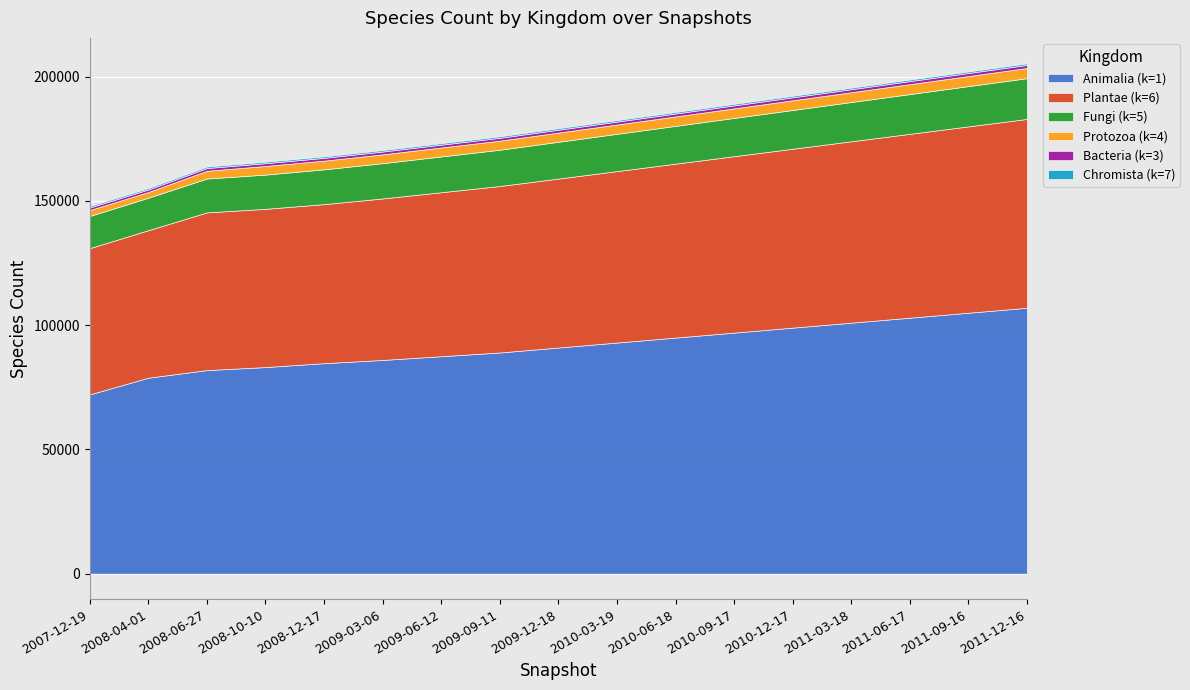

What is the total value across all series at 8?

179248